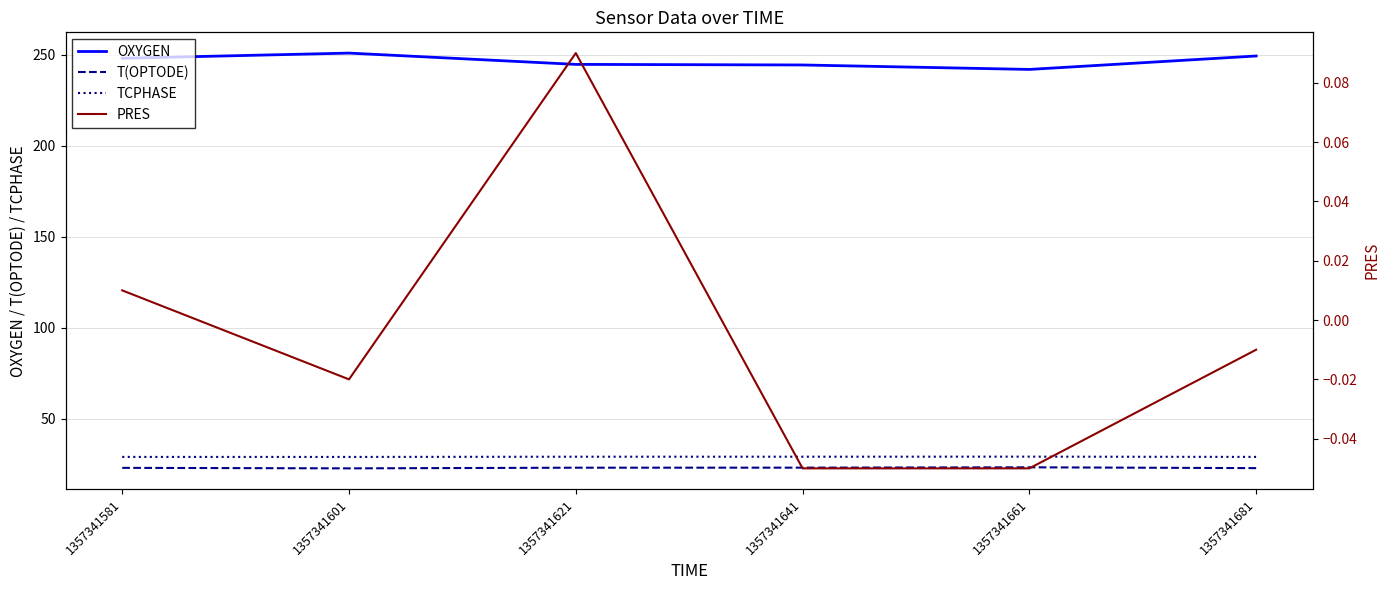

Where does the PRES series first go above 0?

1357341581